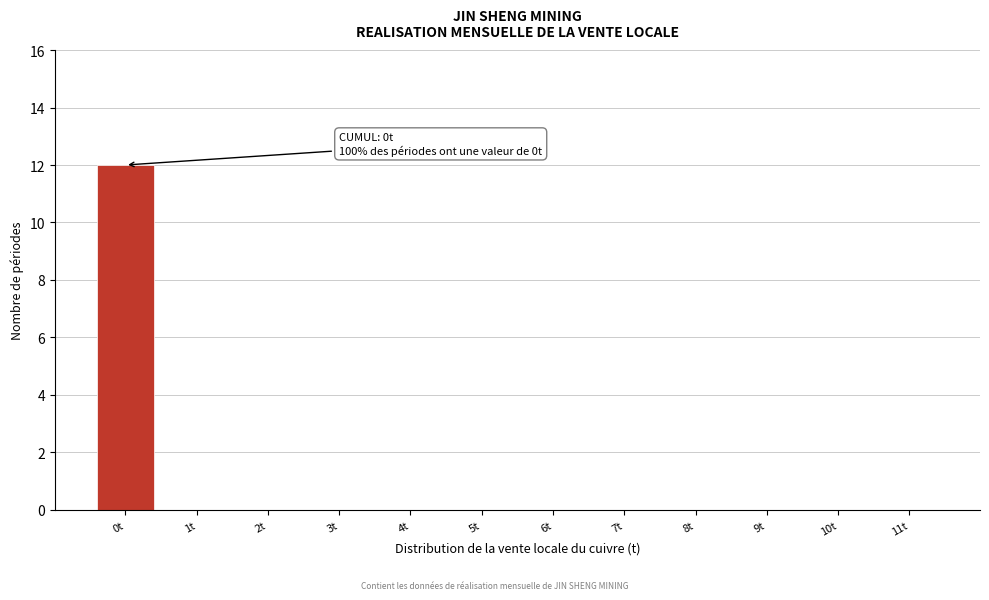

Reading right to left, what are all the values shown in this chart?

11t=0	10t=0	9t=0	8t=0	7t=0	6t=0	5t=0	4t=0	3t=0	2t=0	1t=0	0t=12